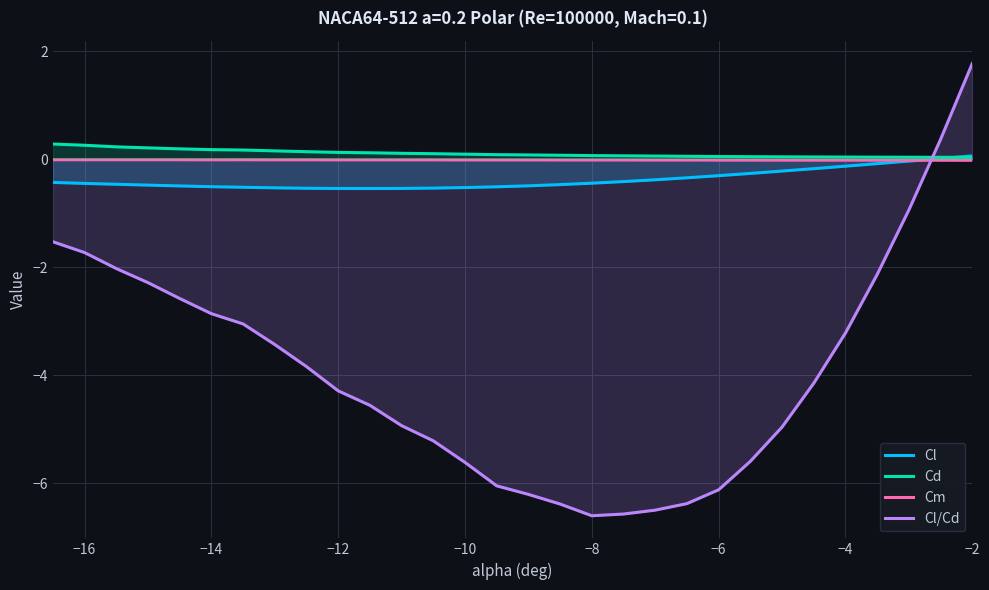

How many negative values does the Cl series have?

28